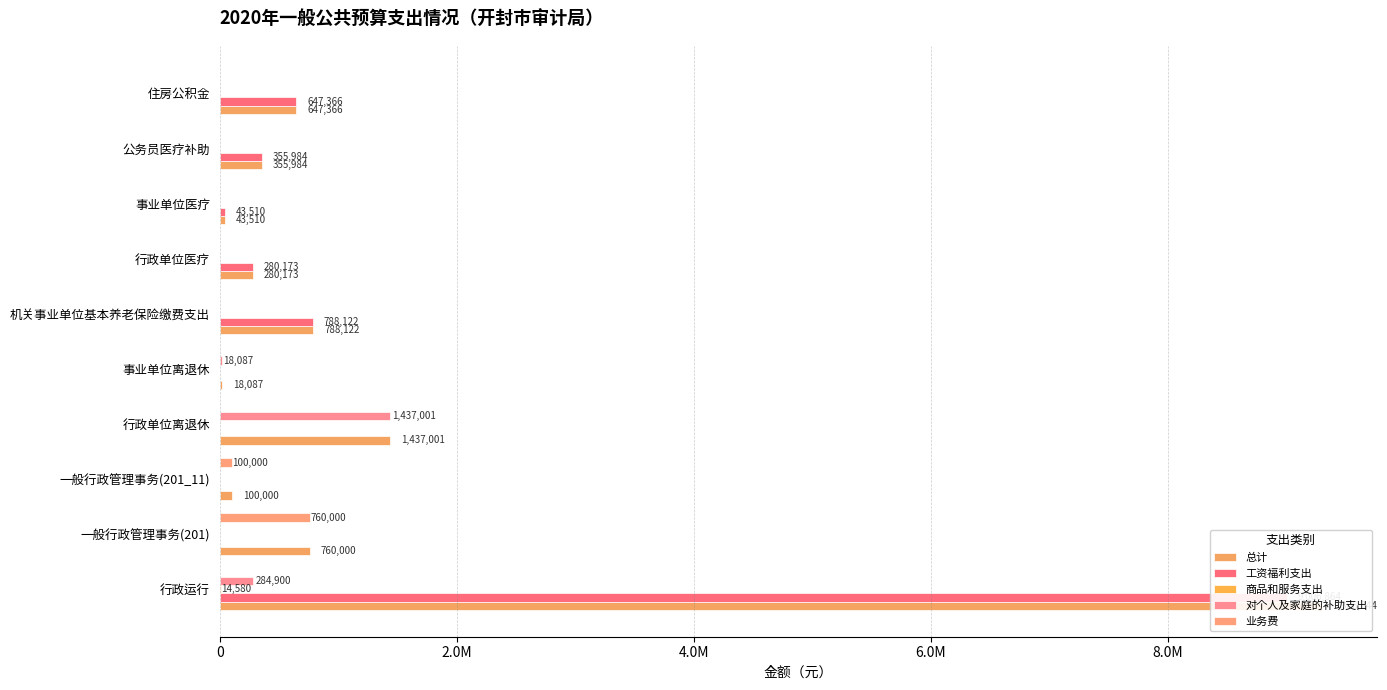

Is the value of 工资福利支出 at 一般行政管理事务(201) greater than the value of 业务费 at 住房公积金?

No